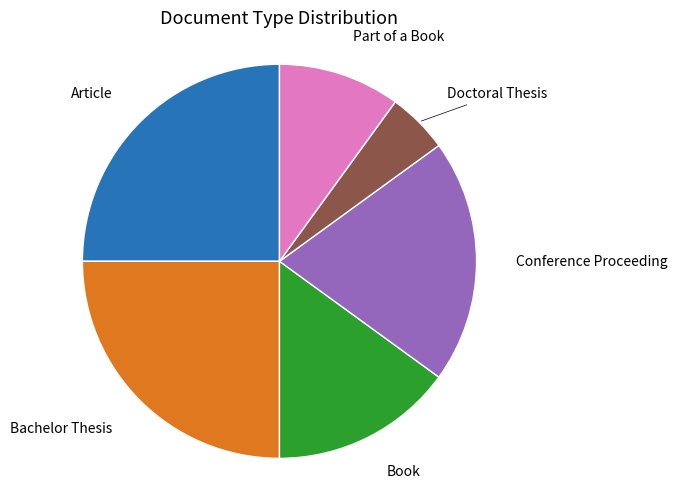

Does any single category account for the majority?

No